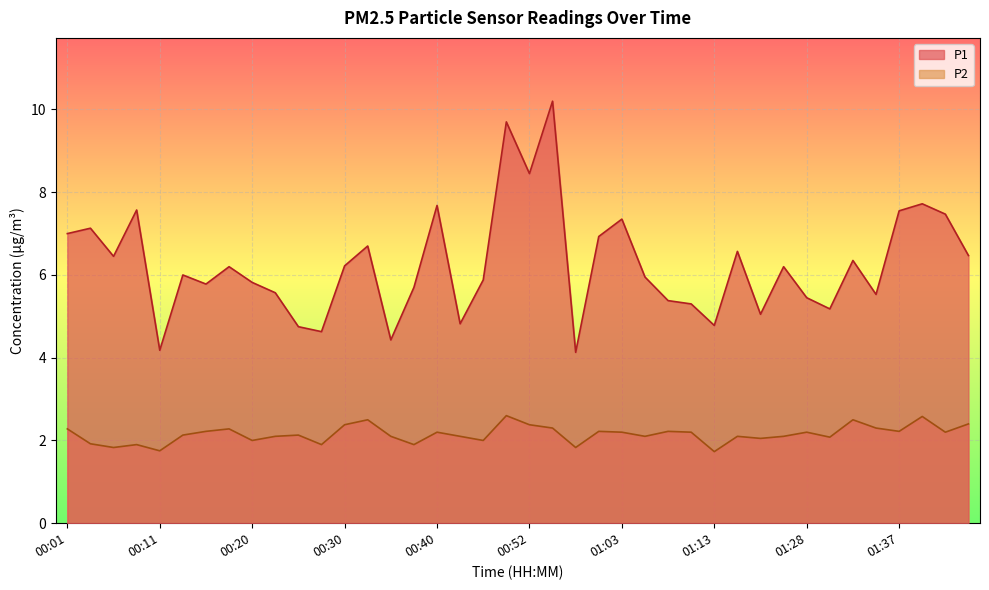

Does the chart display data point markers on the line(s)?

No